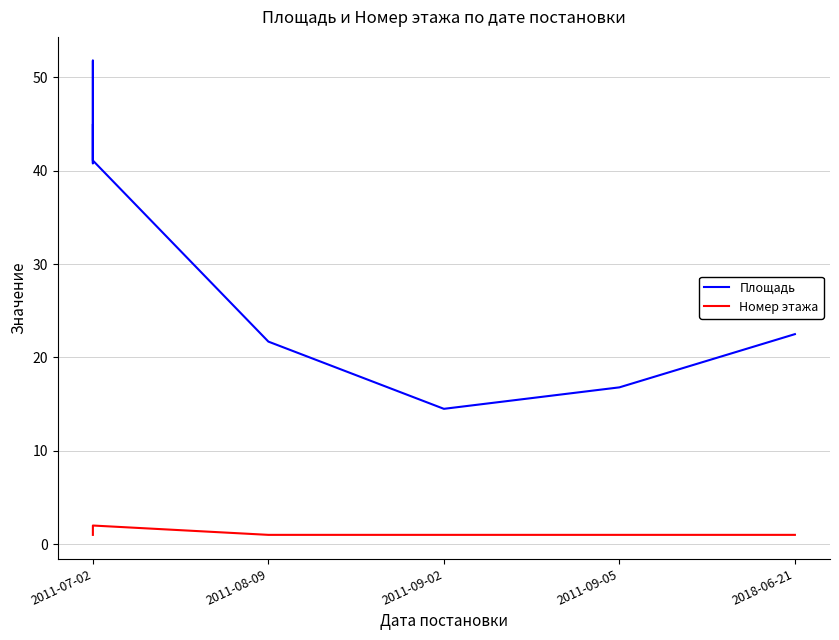

Does the chart display data point markers on the line(s)?

No